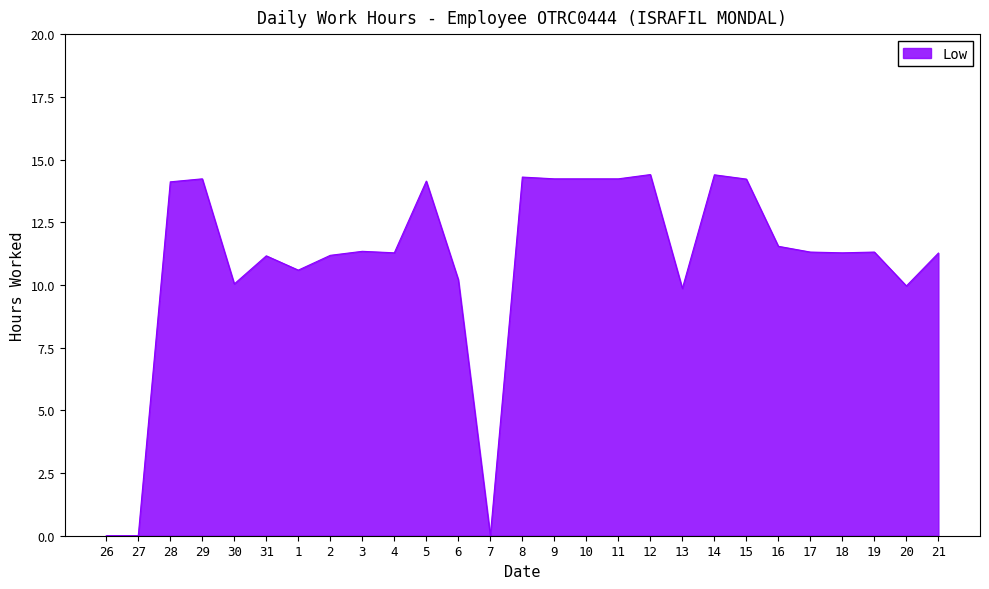

What is the difference between the values at 12 and 31?

3.2